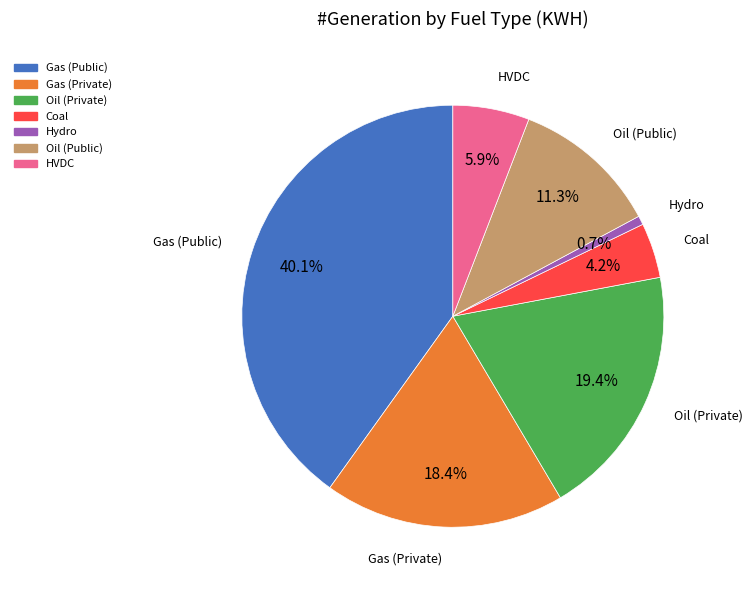

Which has a higher value, HVDC or Gas (Public)?

Gas (Public)